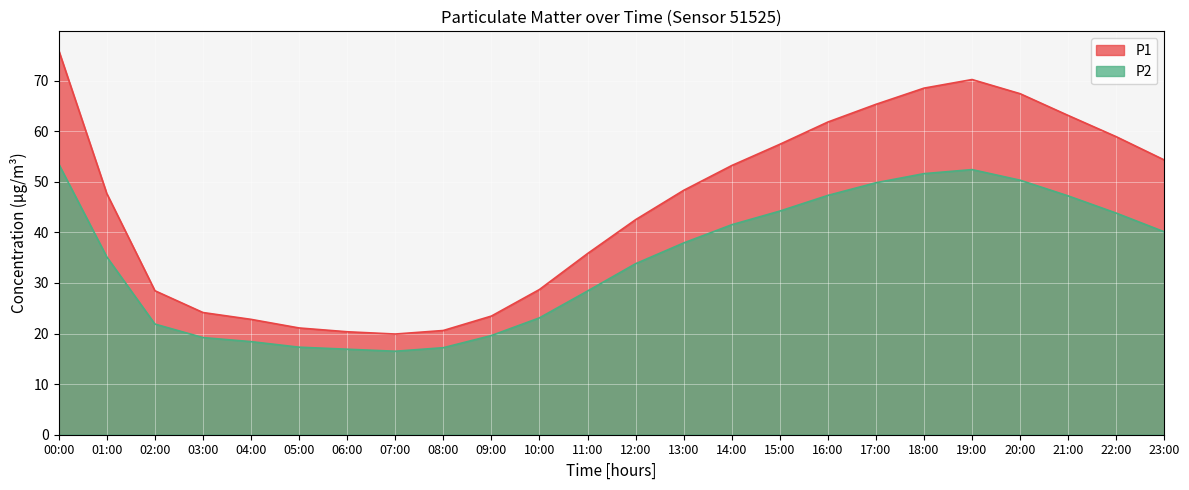

True or false: P2 has more than 0 interior local peaks.

True